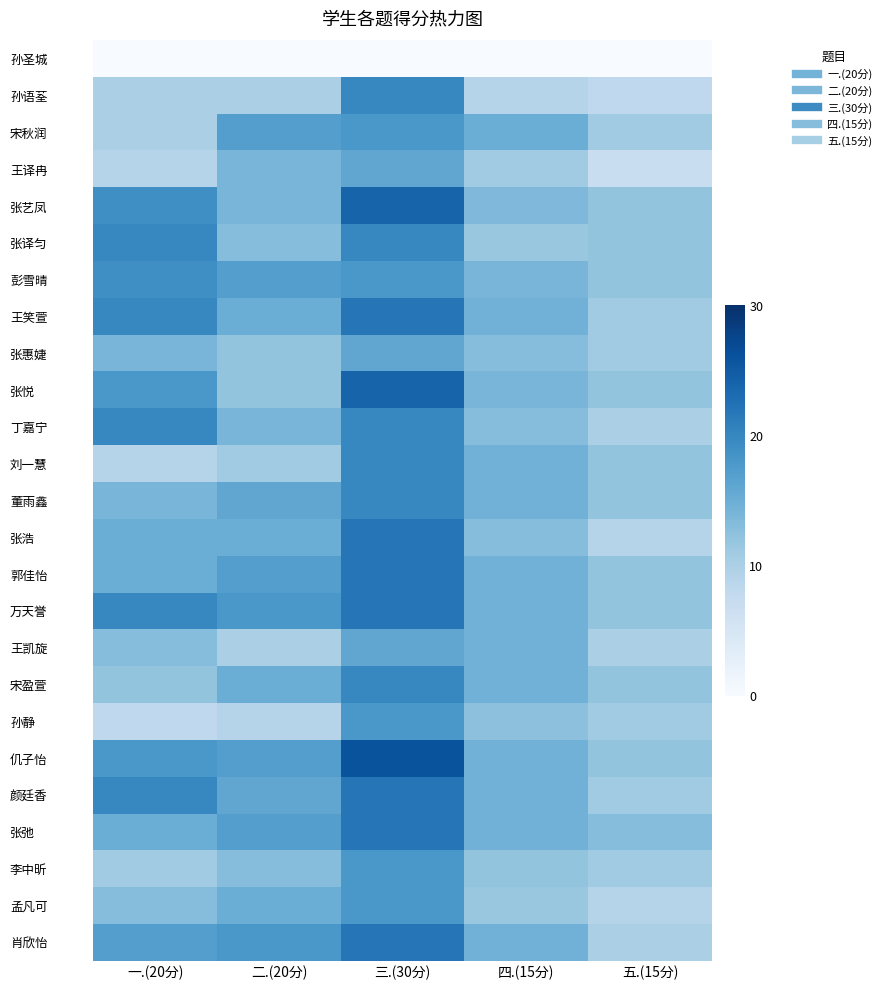

Count the number of categories in the chart.

5